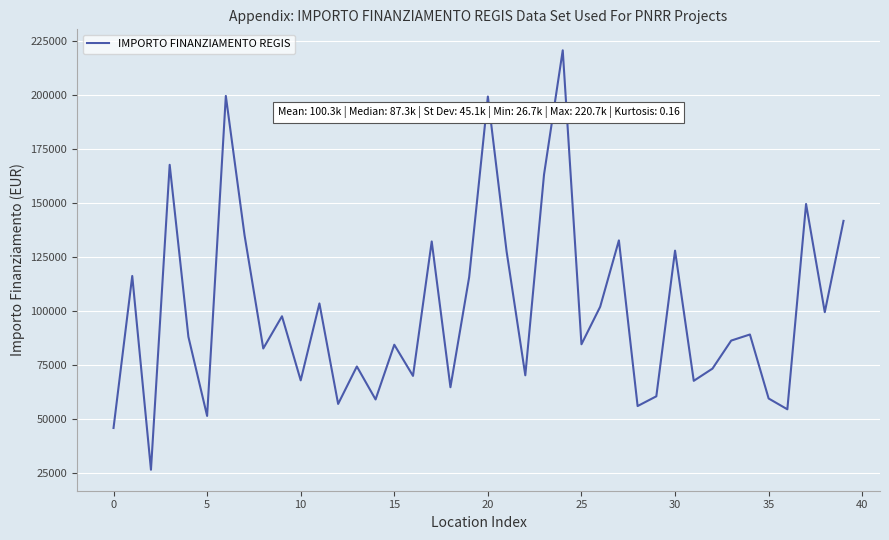

What is the minimum value shown in the chart?

26730.0